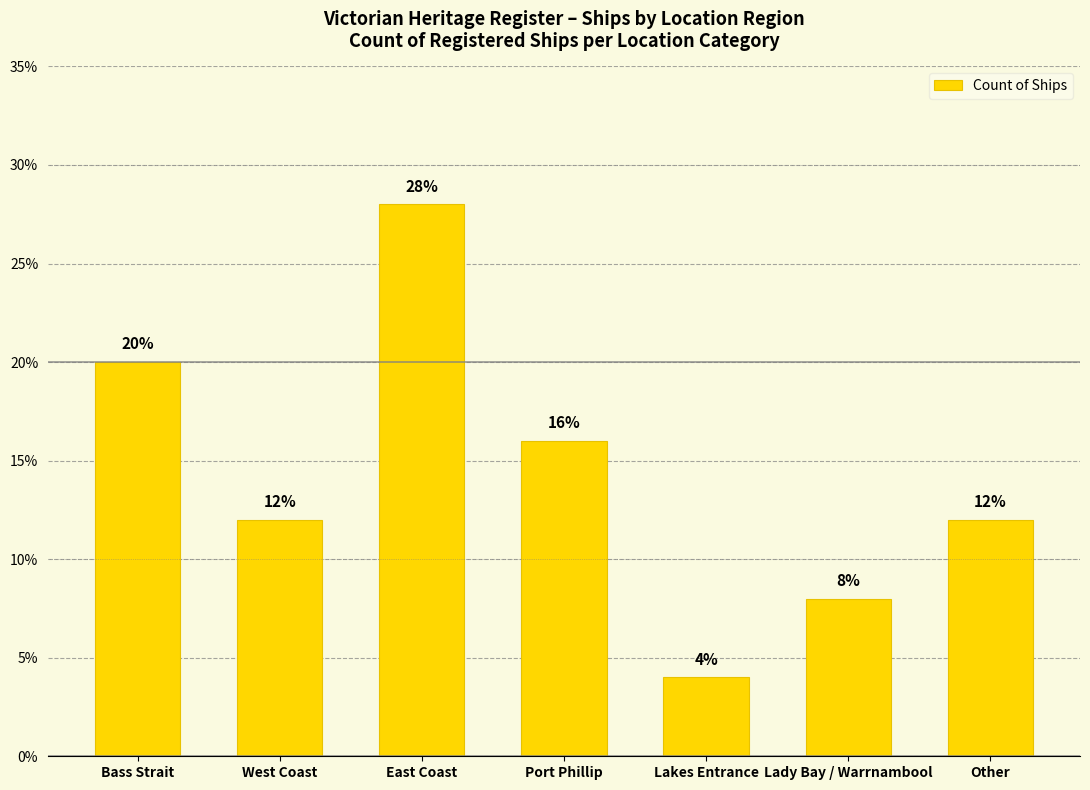

What position from the left is Lakes Entrance?

5